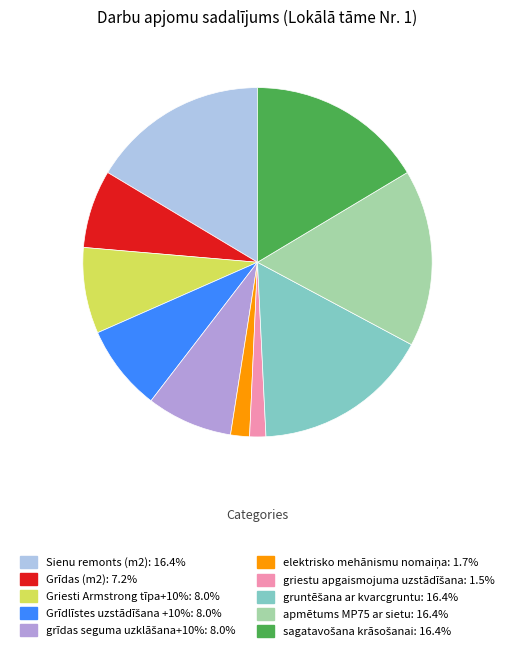

Is there any slice that represents more than half of the pie?

No